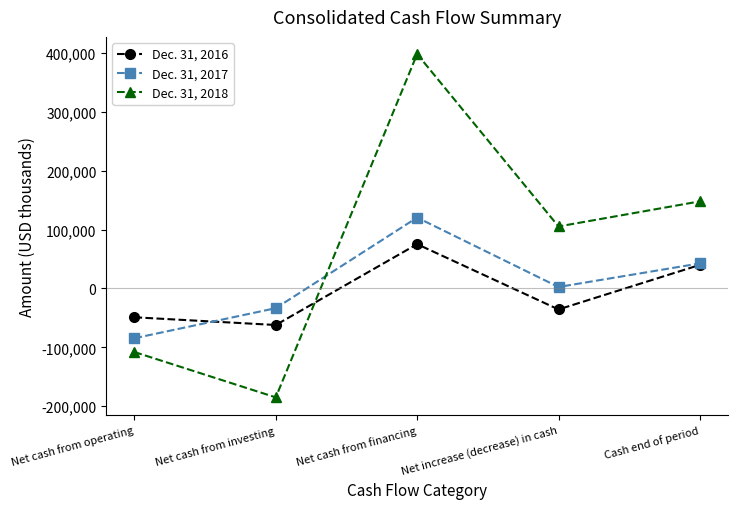

Rank the series at Net cash from operating from highest to lowest value.

Dec. 31, 2016, Dec. 31, 2017, Dec. 31, 2018